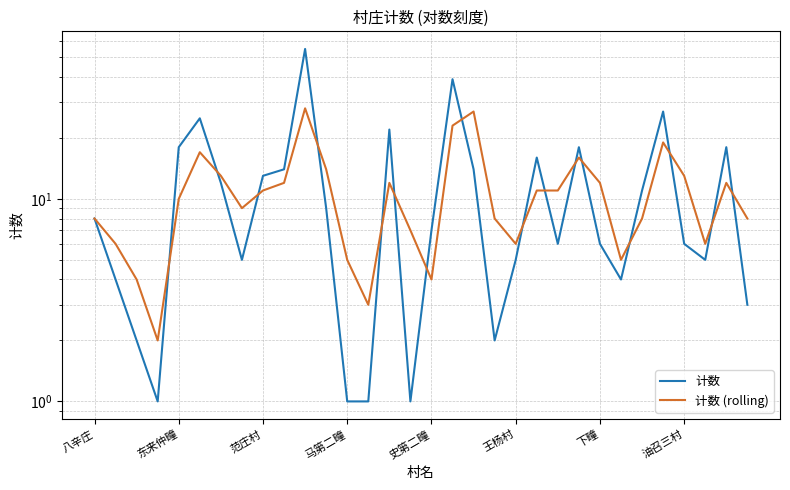

Which series ends up on top after the final intersection of 计数 and 计数 (rolling)?

计数 (rolling)